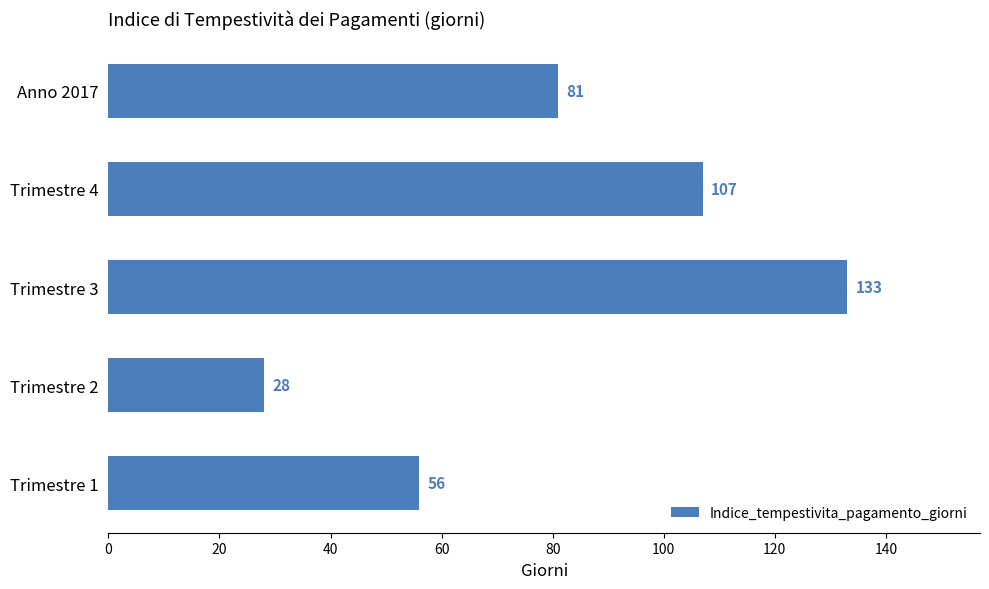

Approximately how many times larger is the value at Trimestre 1 compared to Trimestre 4?

0.5